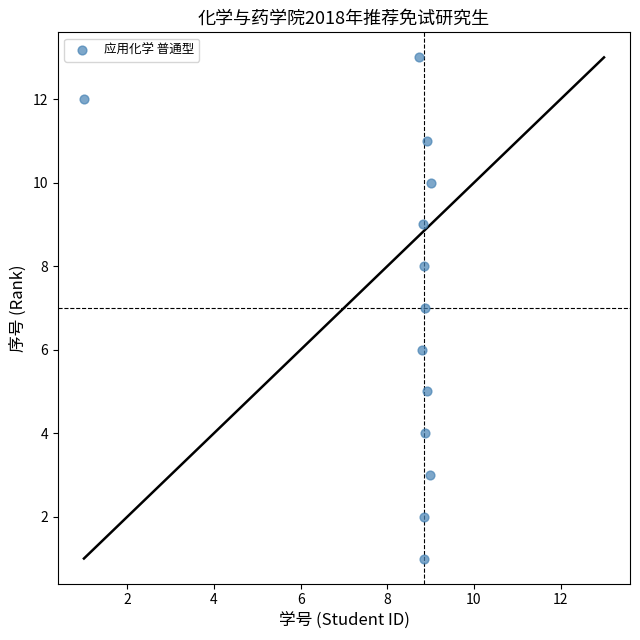

What is the range of Y values (max minus min)?

12